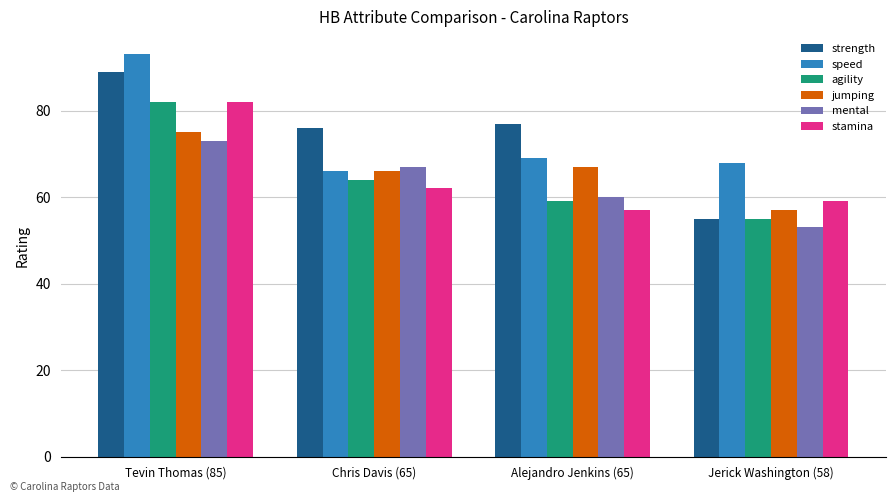

How many values in the stamina series are below 62?

2